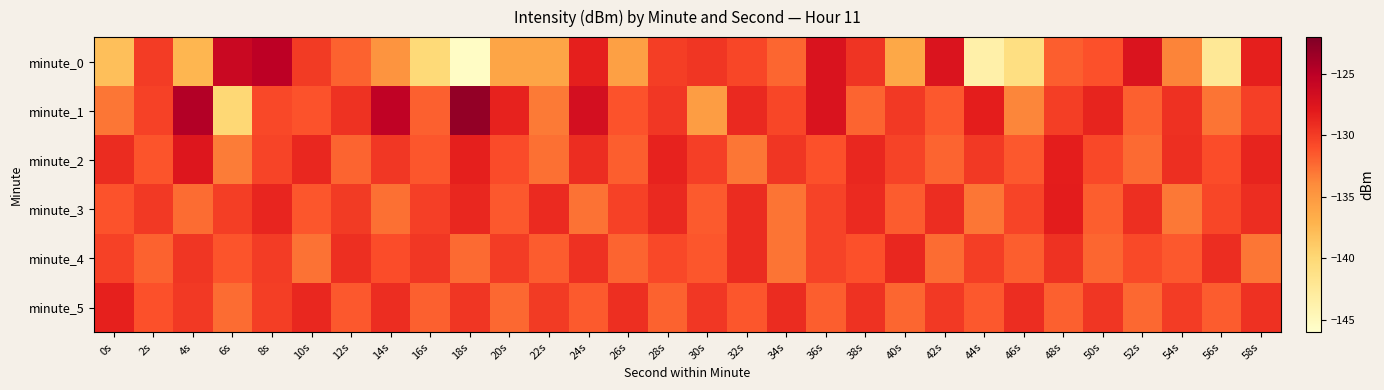

Rank the series at 50s from highest to lowest value.

minute_1, minute_5, minute_2, minute_0, minute_3, minute_4